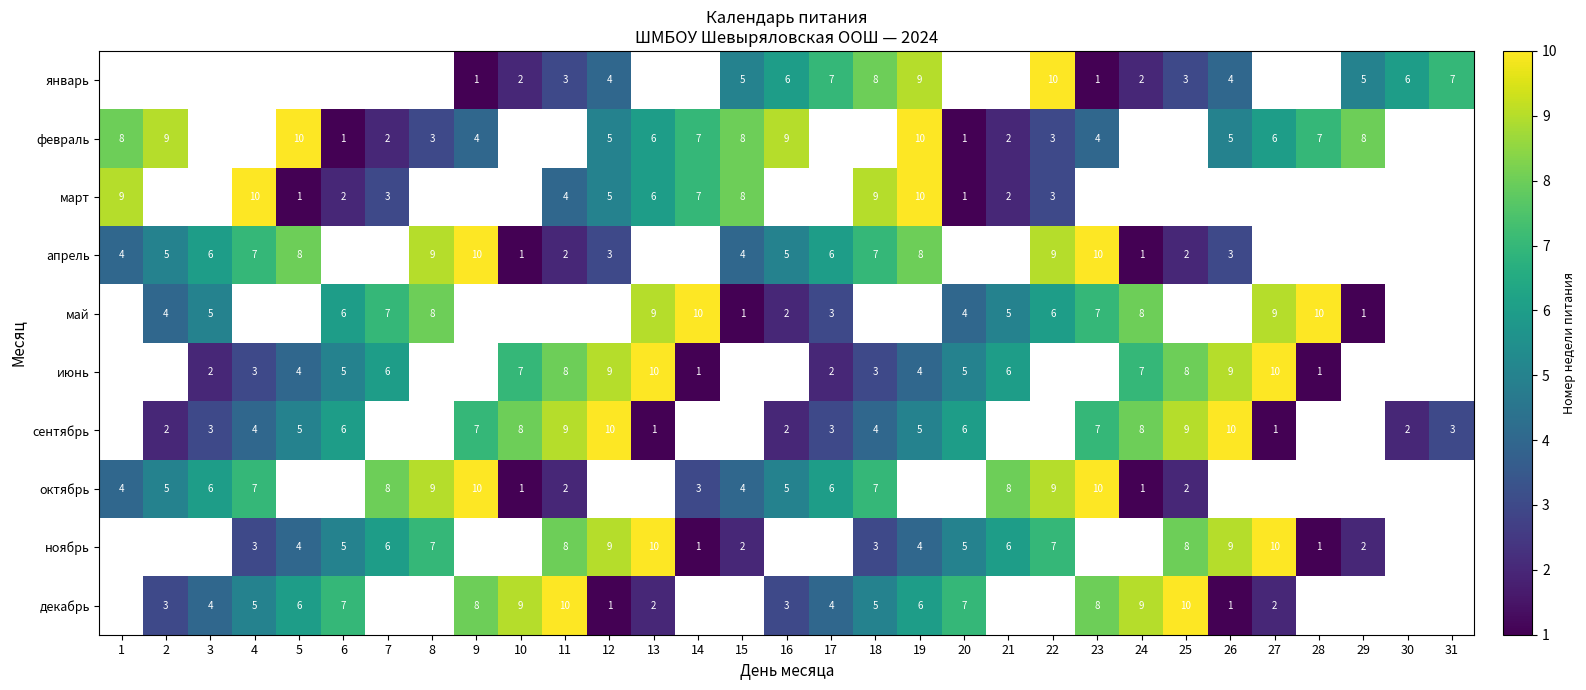

The март series shows 6.6 at 19. True or false?

False